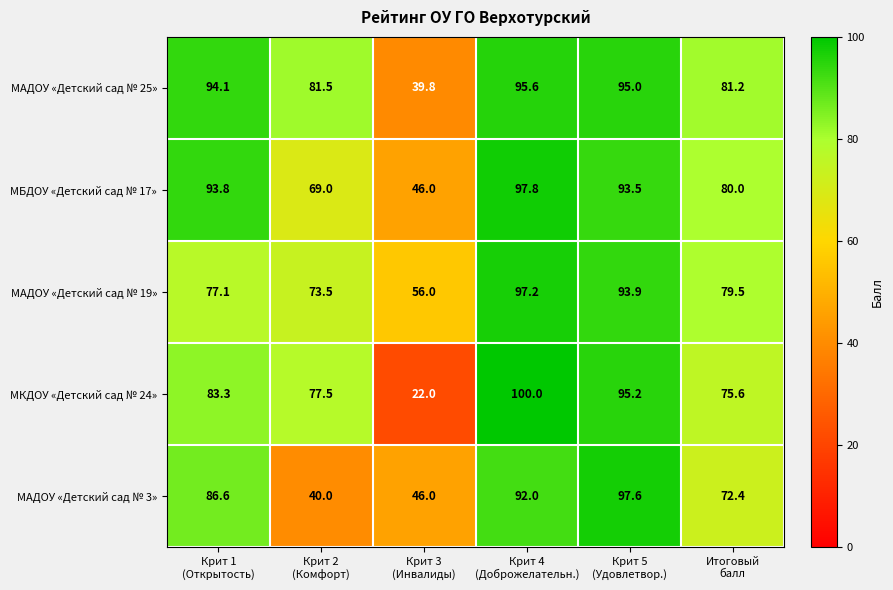

What is the greatest value displayed?

100.0